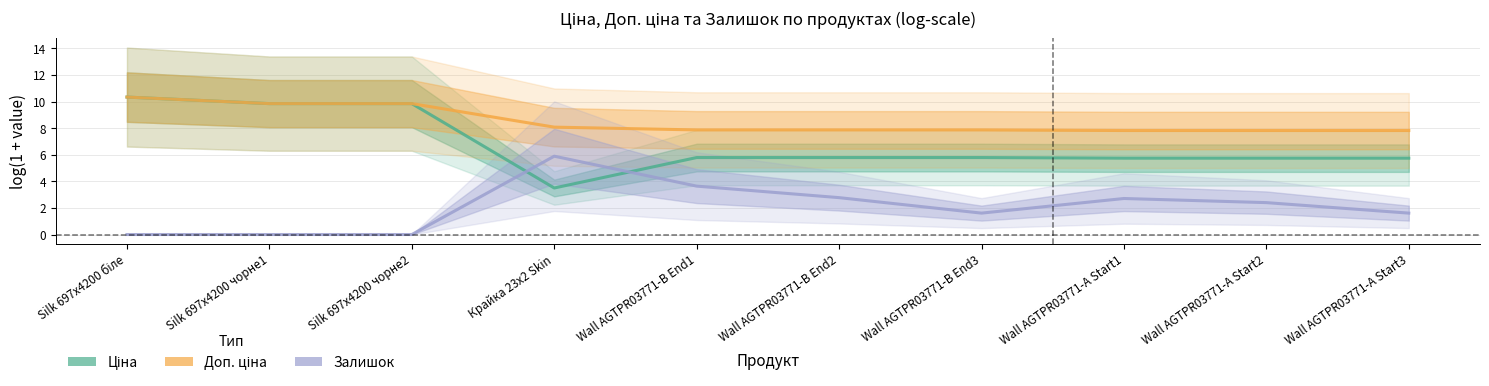

Where does the Ціна series first go above 5?

Silk 697x4200 біле